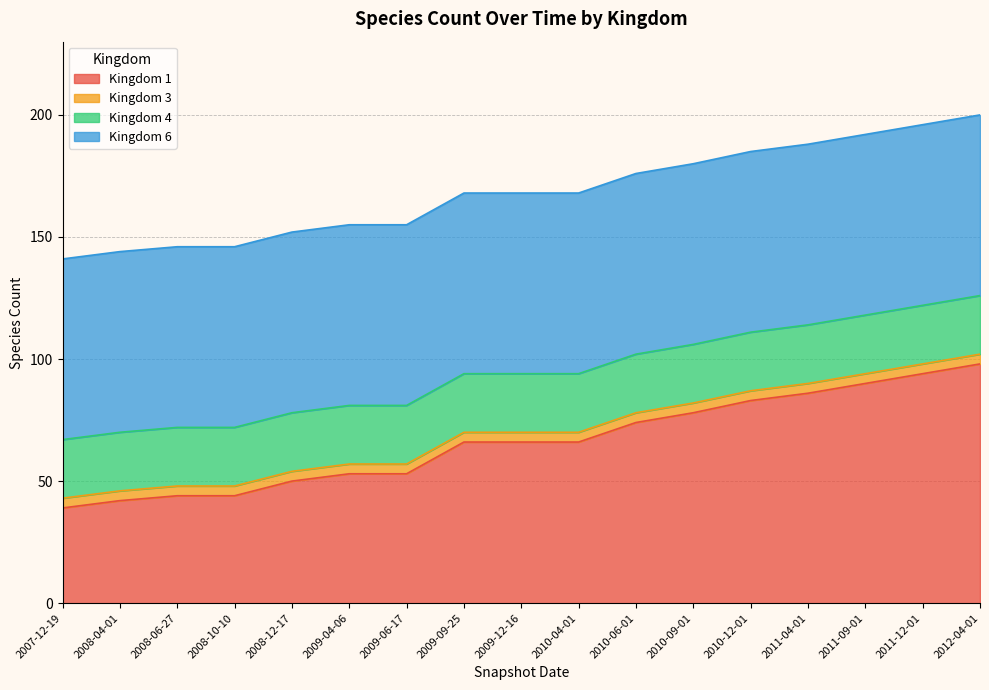

Count the number of data series in this chart.

4